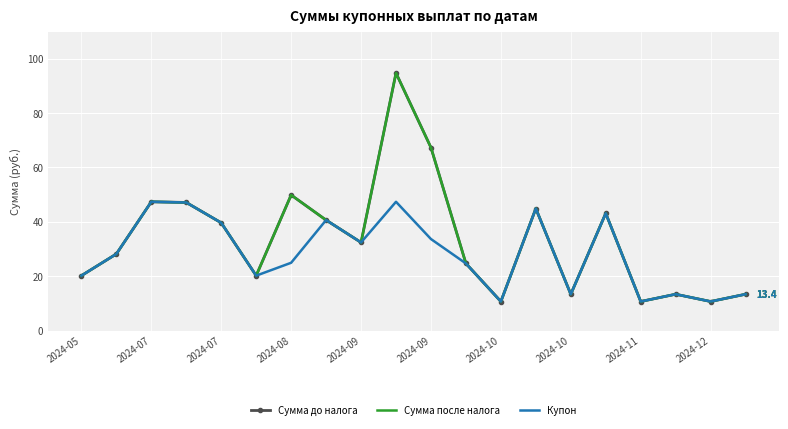

True or false: Сумма до налога and Купон cross at least once.

False